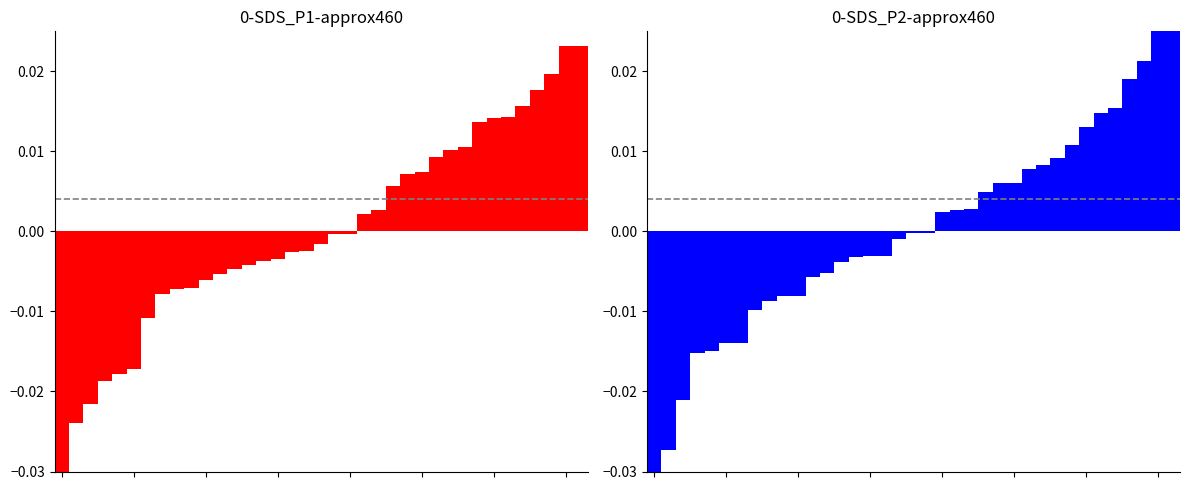

At which category is the sum across all series the highest?

36